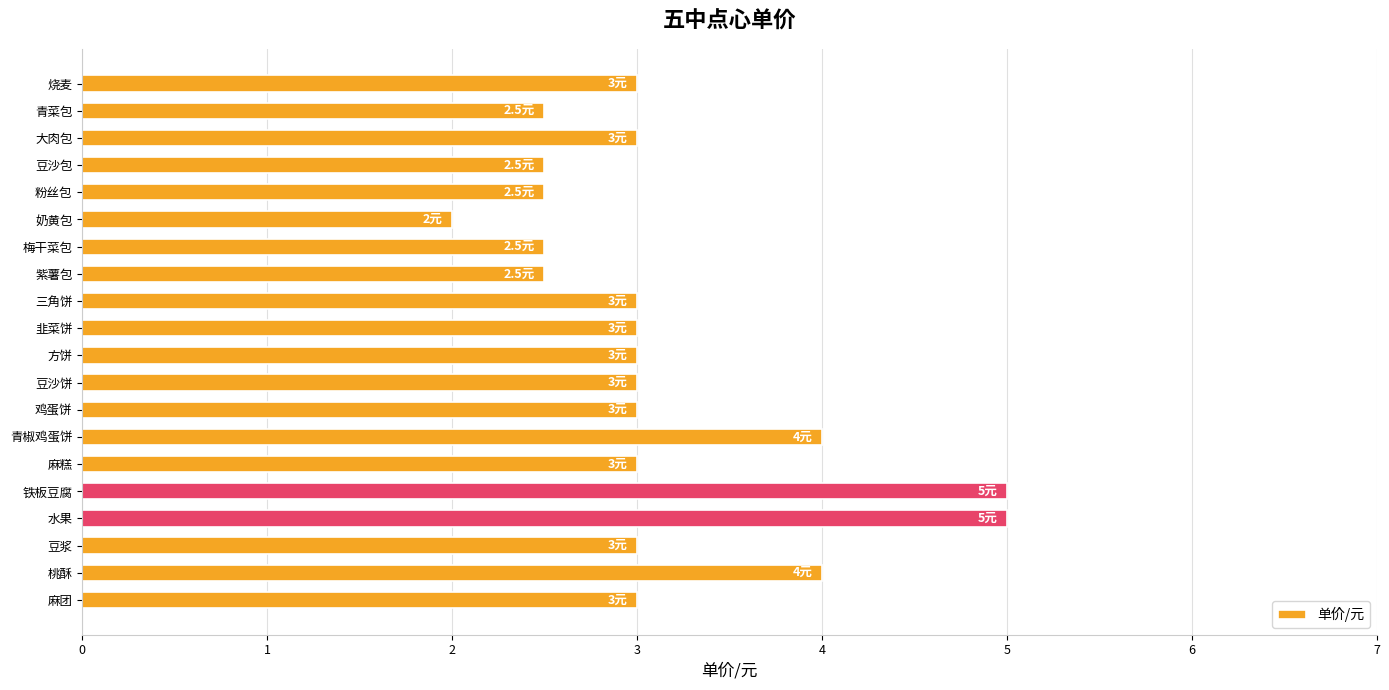

Read the value at 梅干菜包.

2.5